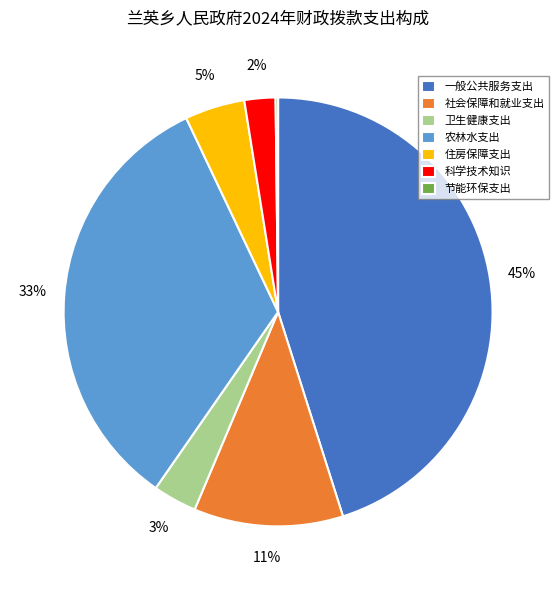

Is 一般公共服务支出 the majority of the pie?

No